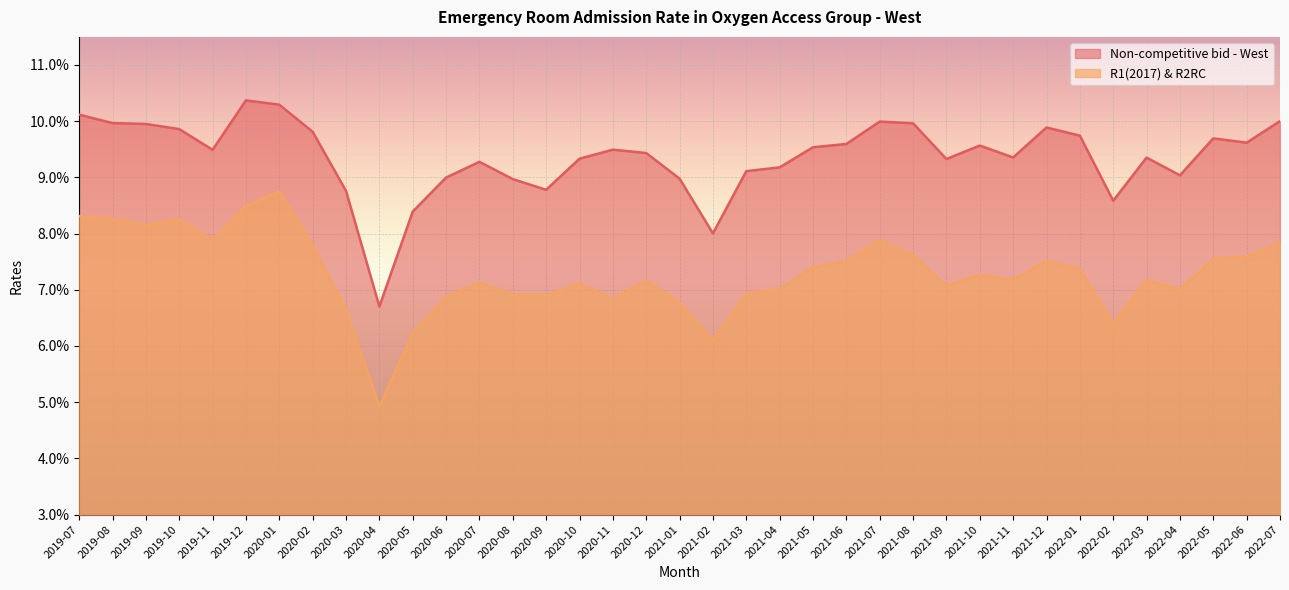

The value of Non-competitive bid - West at 2022-07 is 0.1. True or false?

True